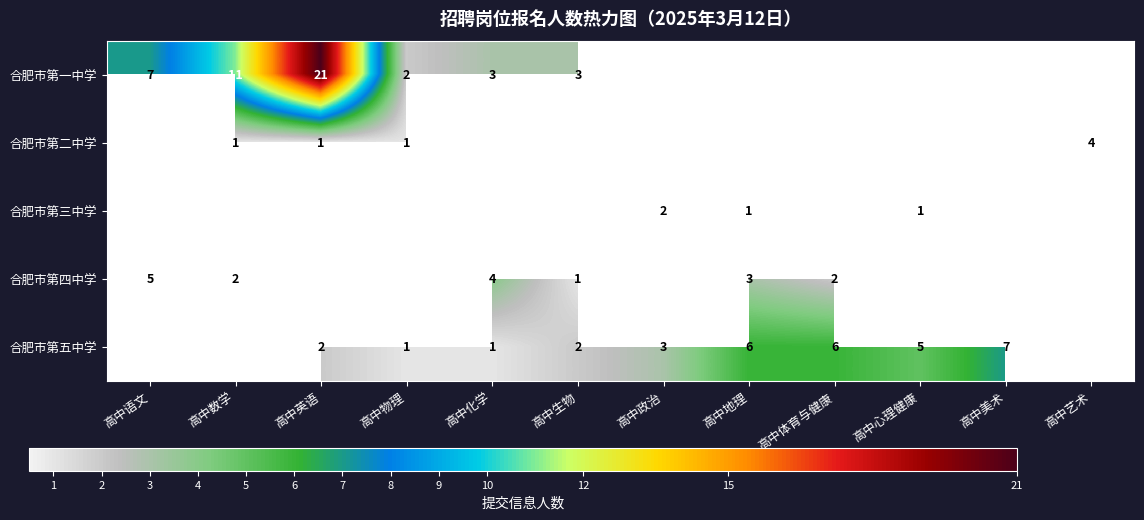

The value of 合肥市第四中学 at 高中数学 is 3. True or false?

False